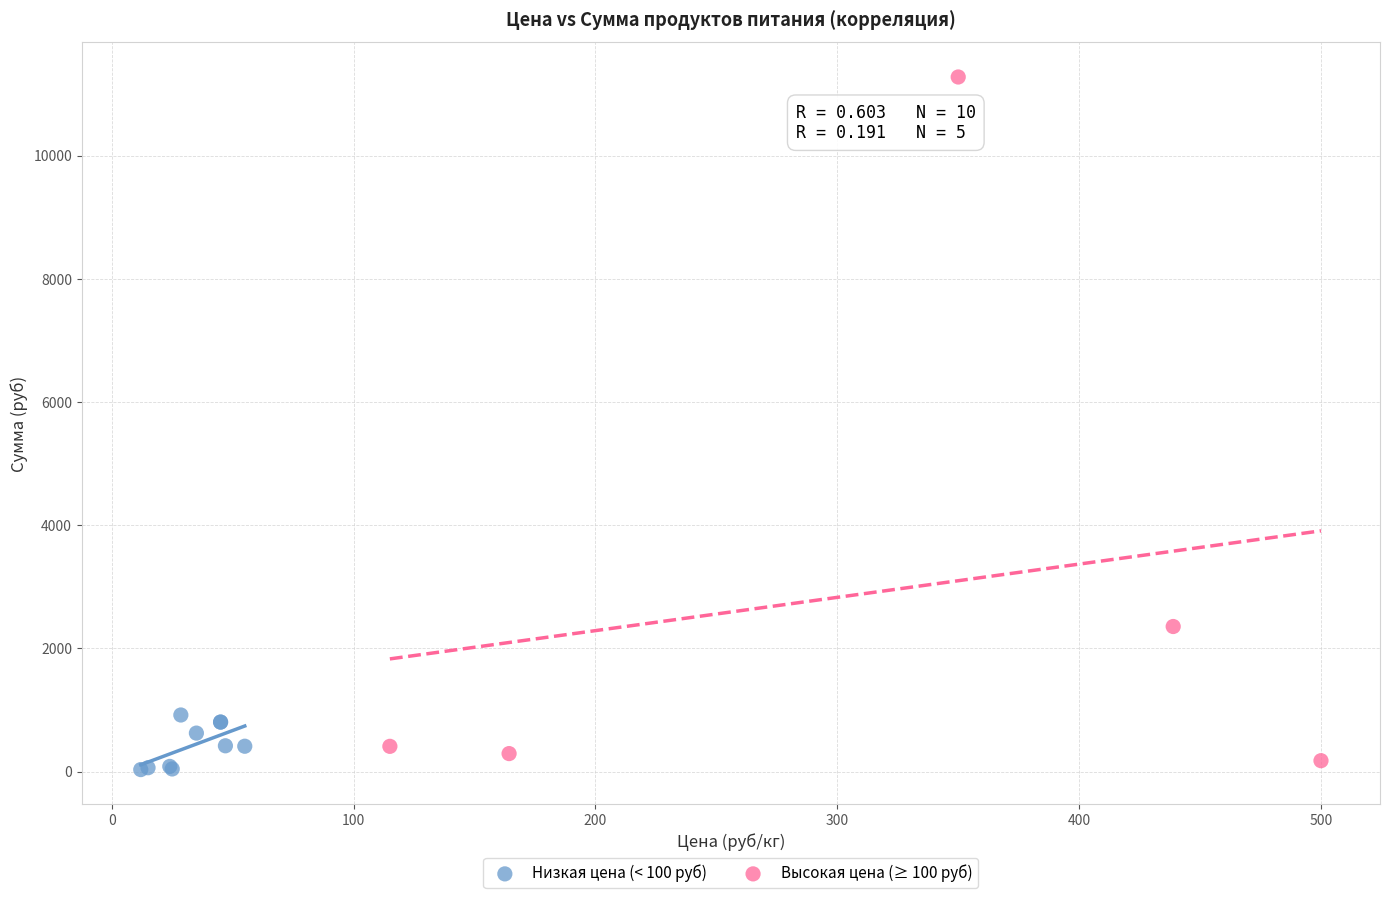

Which series reaches the maximum Y coordinate?

Высокая цена (≥ 100 руб)